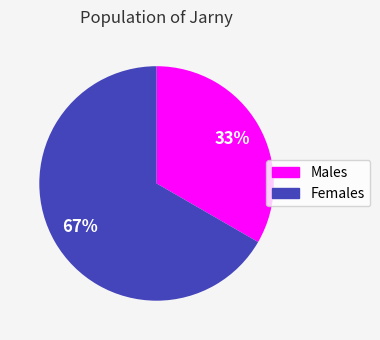

How many slices are in this pie chart?

2